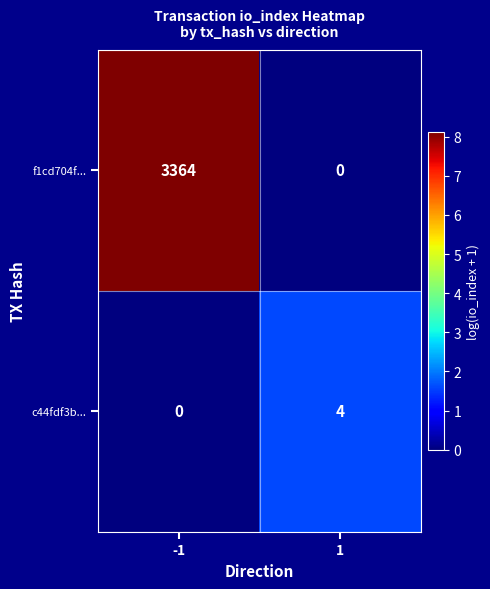

Reading left to right, transcribe all the data shown in this chart.

f1cd704f...: 3364	0
c44fdf3b...: 0	4